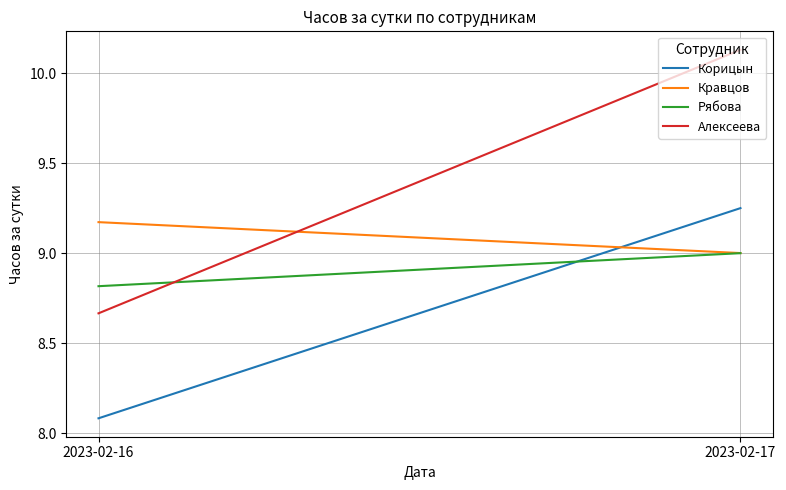

How many lines are shown in the chart?

4